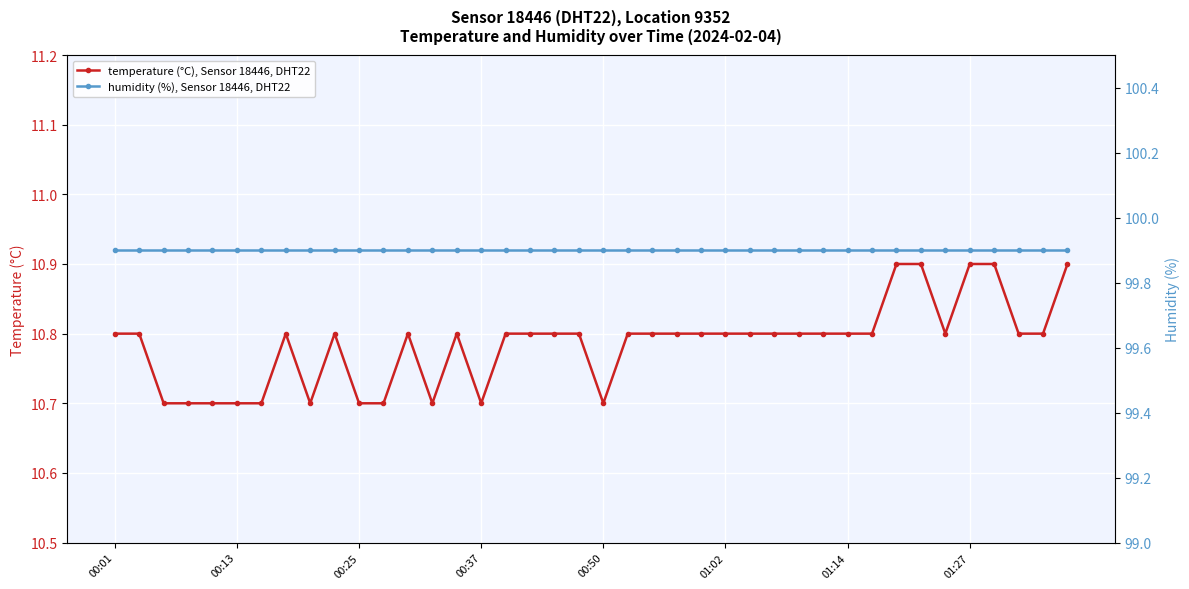

How many temperature (°C), Sensor 18446, DHT22 values are between 10 and 11?

40